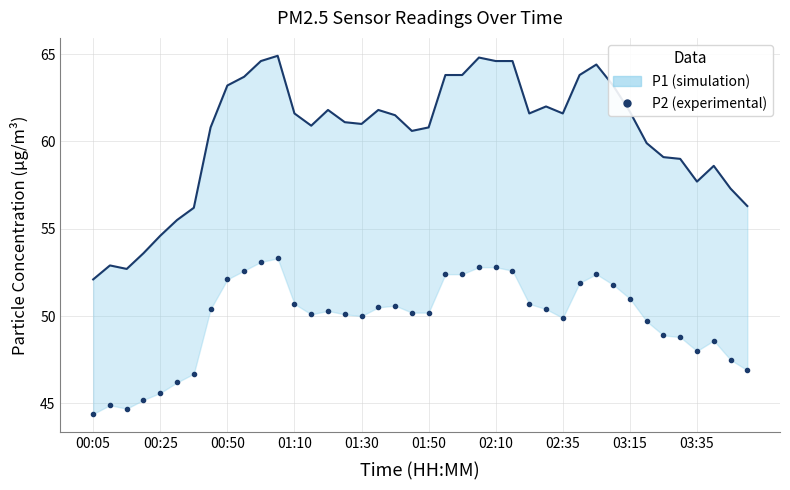

At 01:50, list the series in order from smallest to largest.

P2 (experimental), P1 (line)